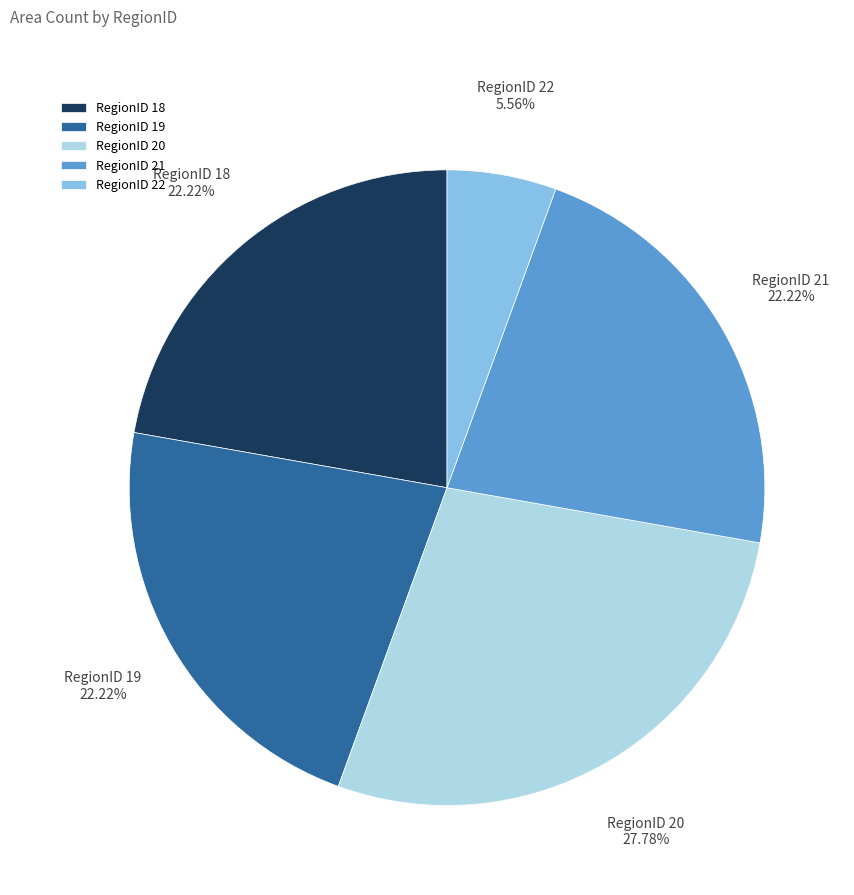

Is it true that RegionID 19 is 13% of the pie?

False